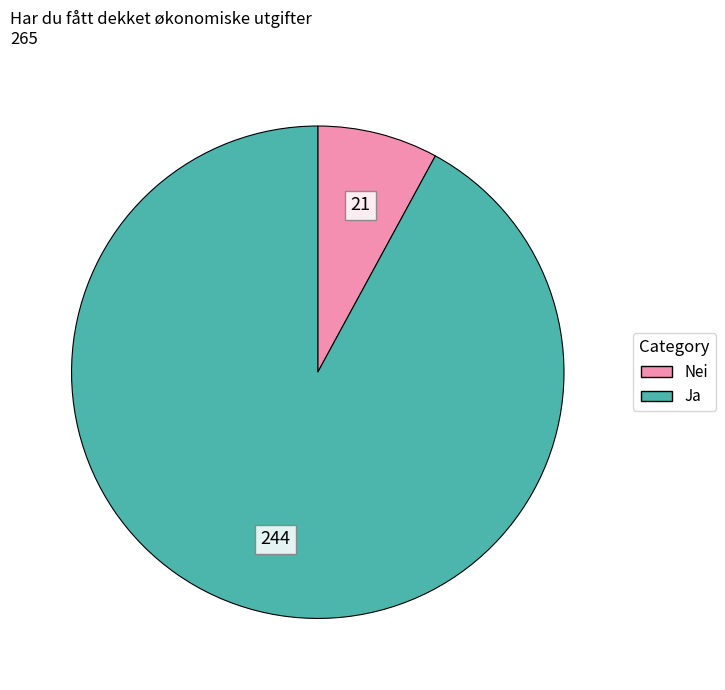

Is there any slice that represents more than half of the pie?

Yes